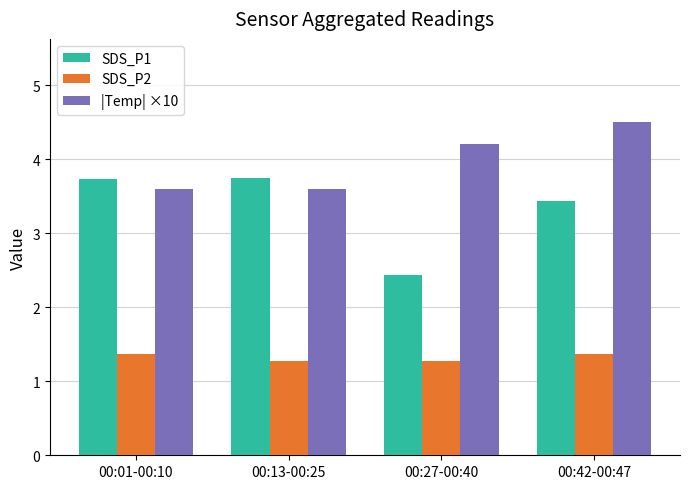

What is the average value of the SDS_P1 series?

3.3